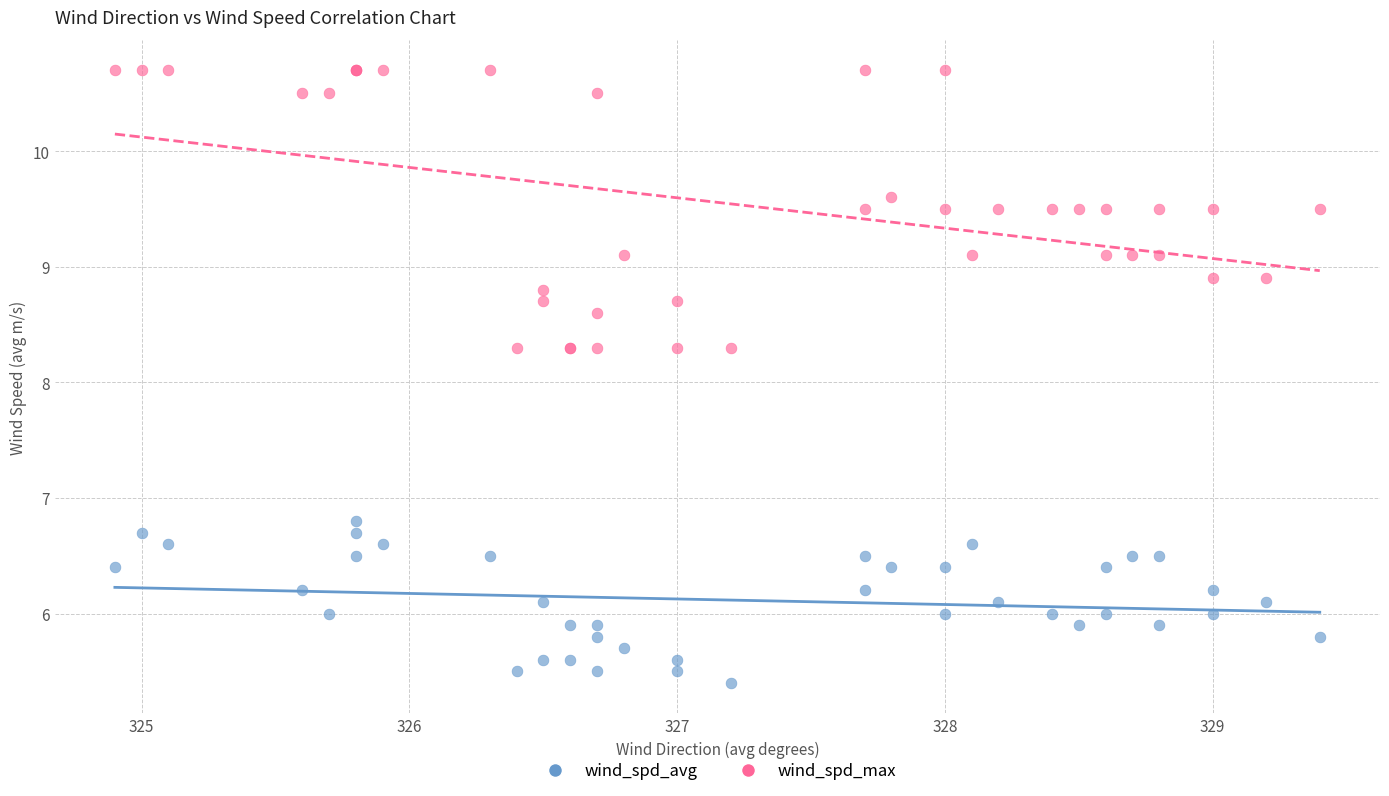

Which series has the widest spread of Y values?

wind_spd_max